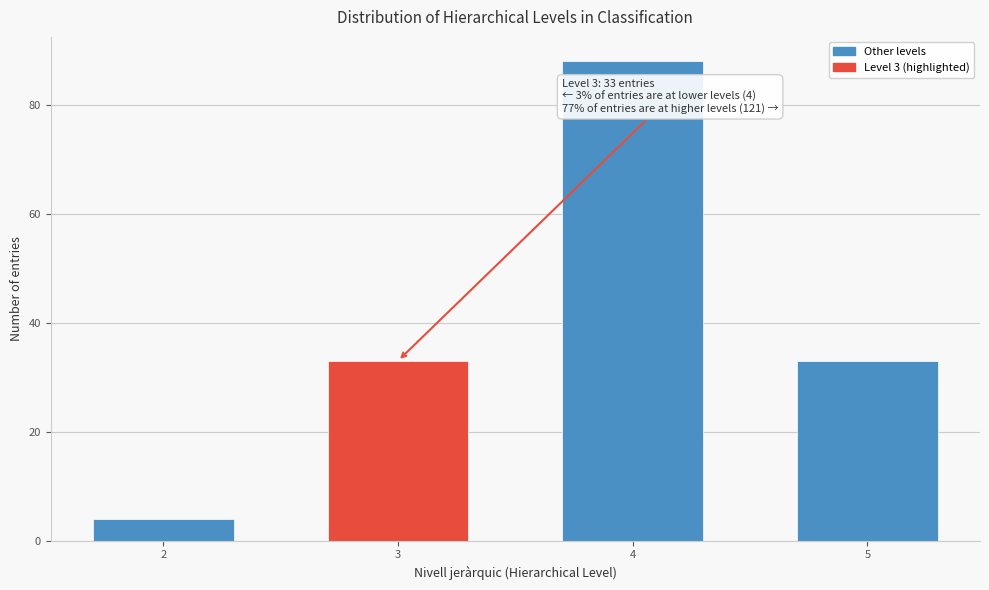

Reading right to left, what are all the values shown in this chart?

33	88	33	4